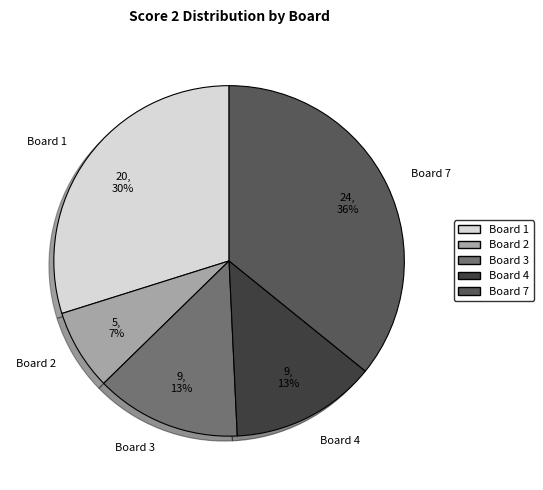

To the nearest percent, what portion does Board 1 represent?

30%